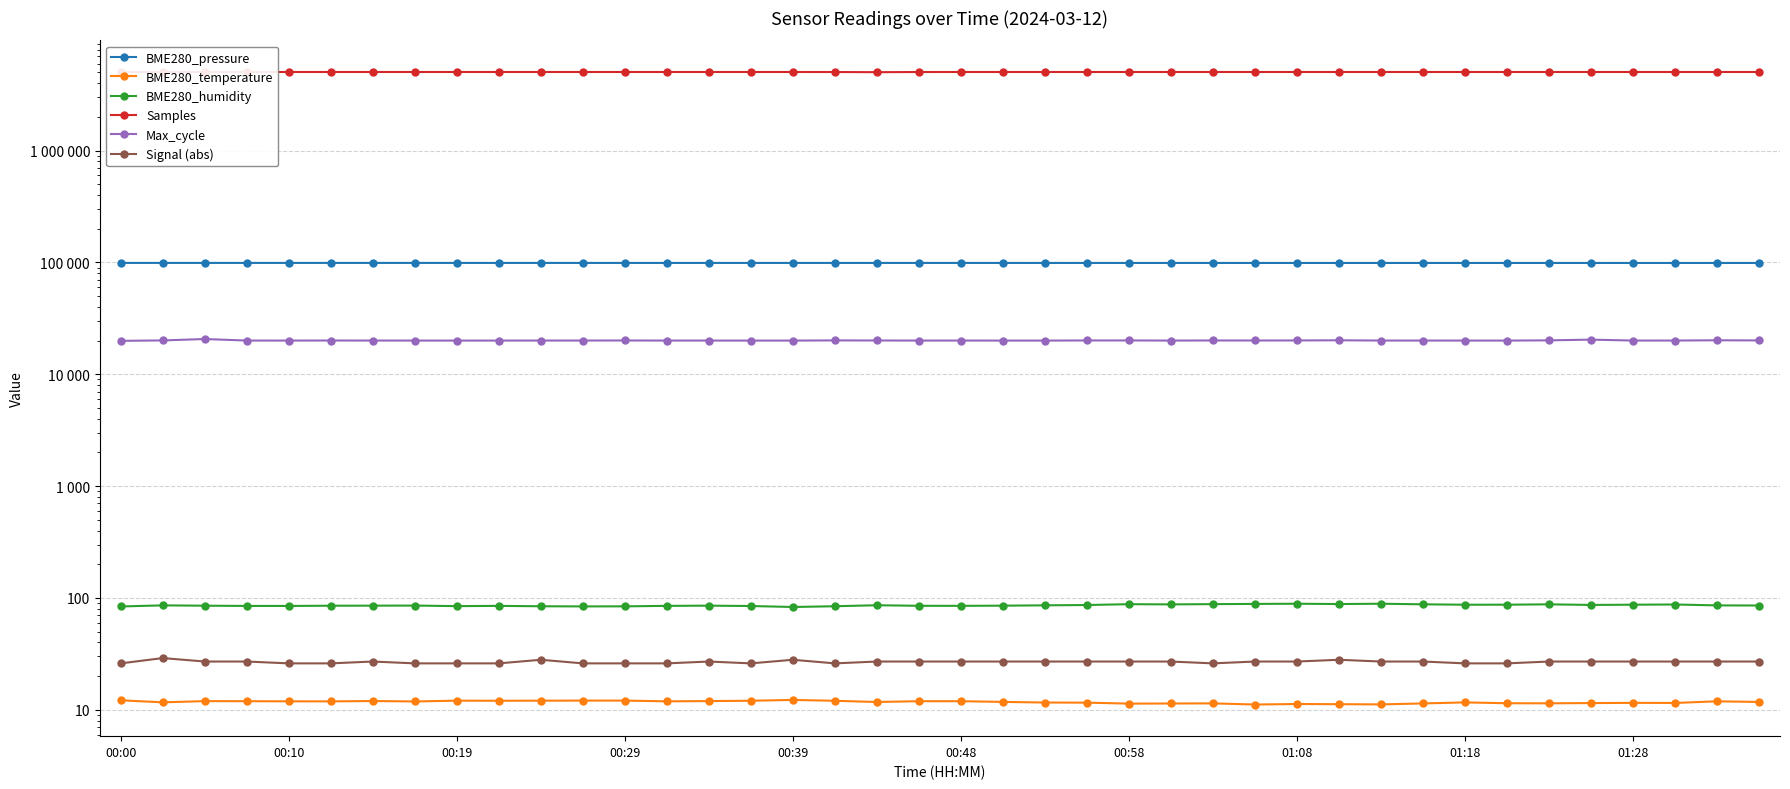

What are all the series names shown in the legend?

BME280_pressure, BME280_temperature, BME280_humidity, Samples, Max_cycle, Signal (abs)